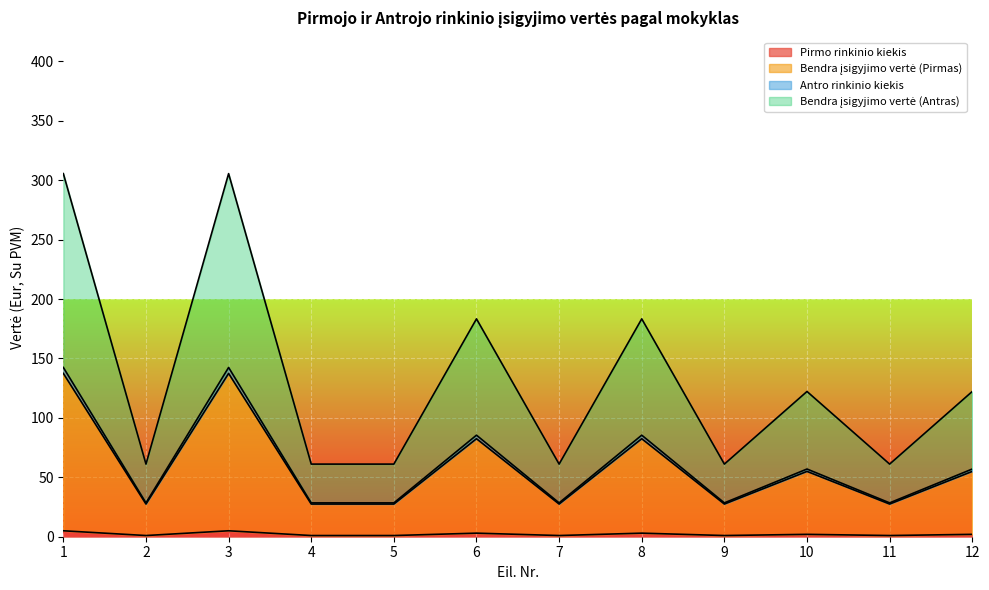

At which category does the chart reach its peak across all series?

1